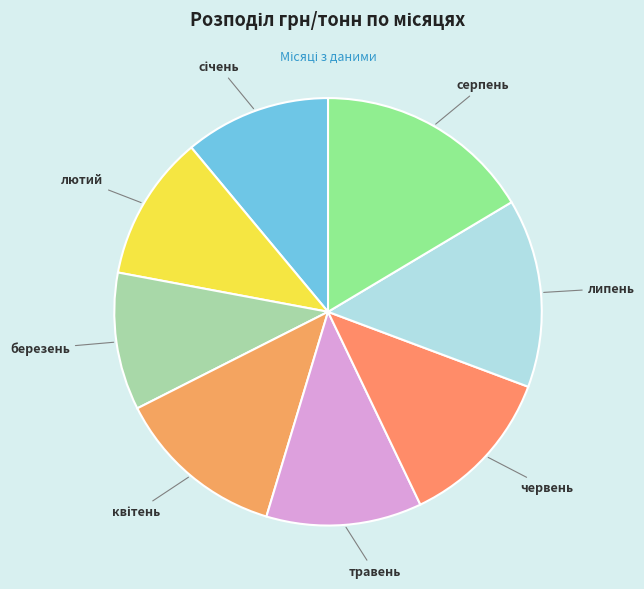

Do лютий and травень together represent more than half of the pie?

No